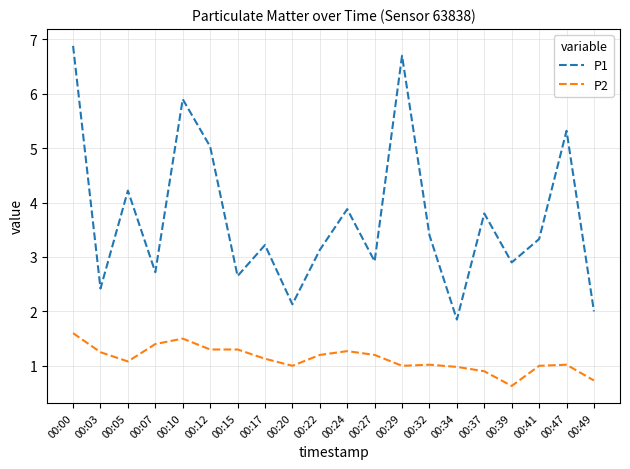

Which series changed the most between 00:03 and 00:29?

P1